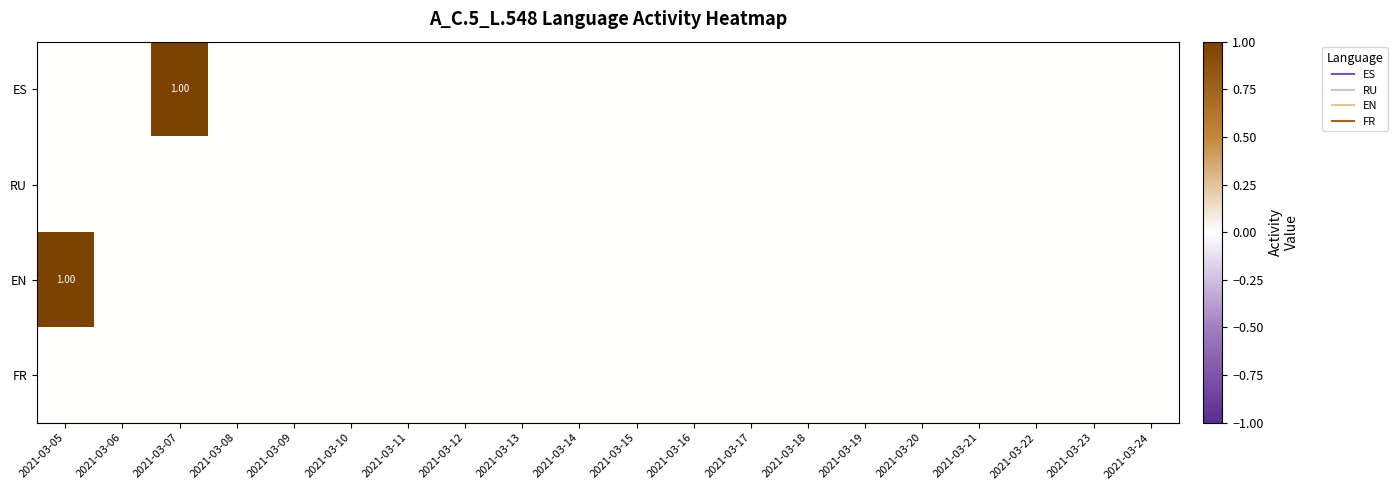

Where is FR nearest to the value 0?

2021-03-05